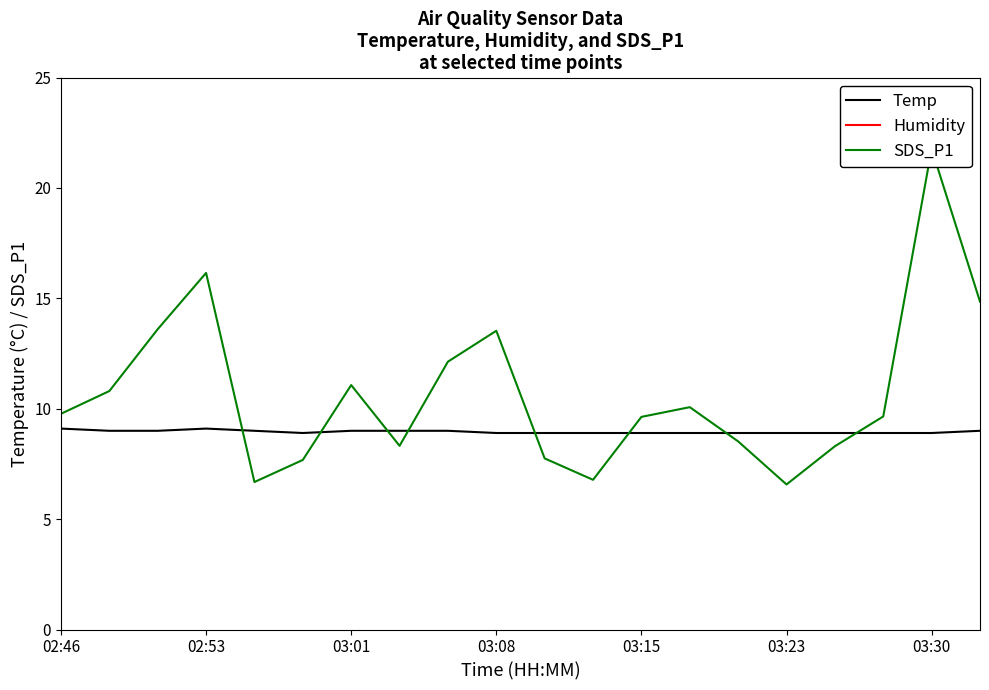

Is it true that Temp equals 13.4 at 03:15?

False